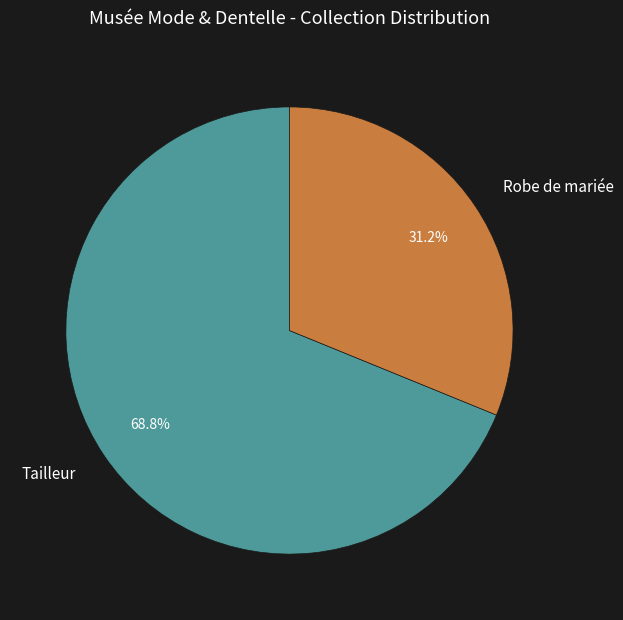

Between Robe de mariée and Tailleur, which is larger?

Tailleur